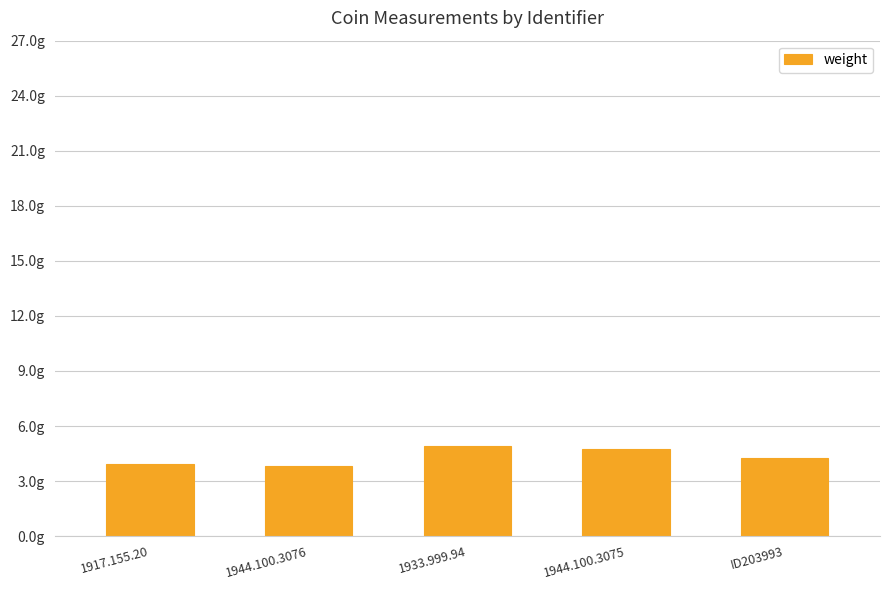

What is the average value?

4.3